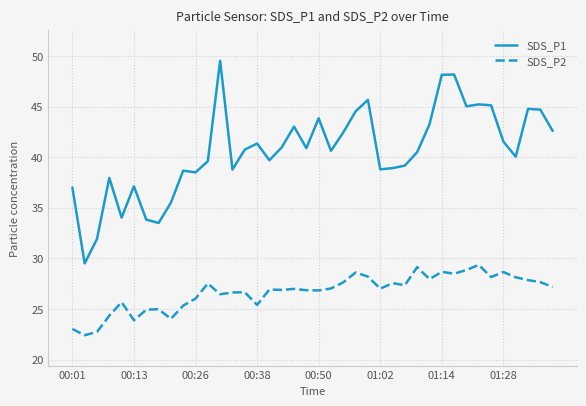

Which series has the widest spread of values?

SDS_P1